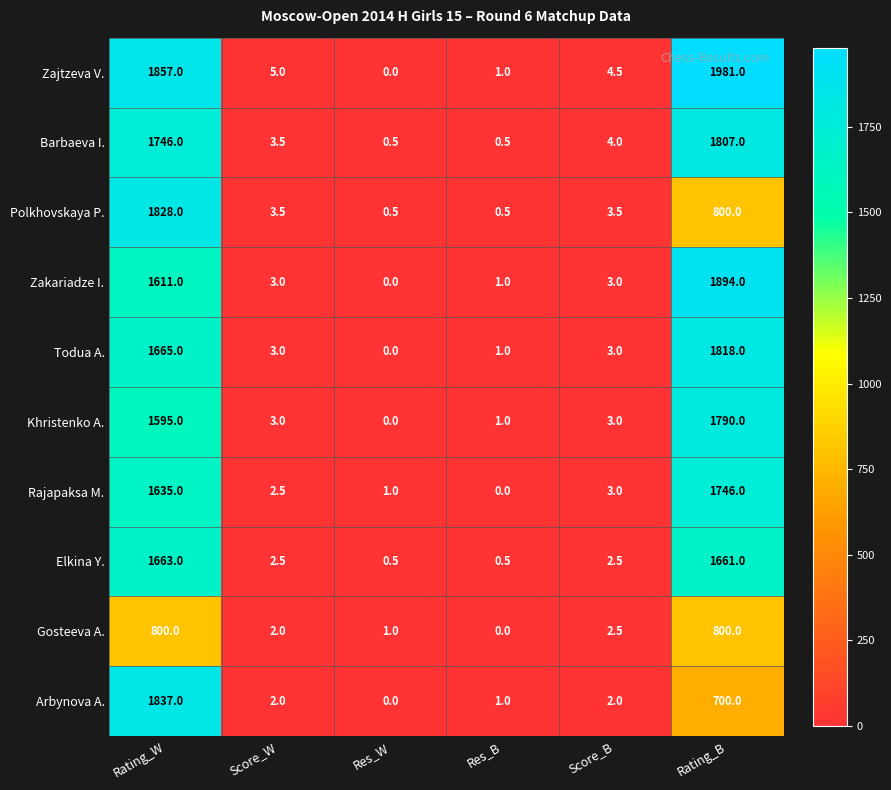

At which label is Polkhovskaya P. closest to 914?

Rating_B